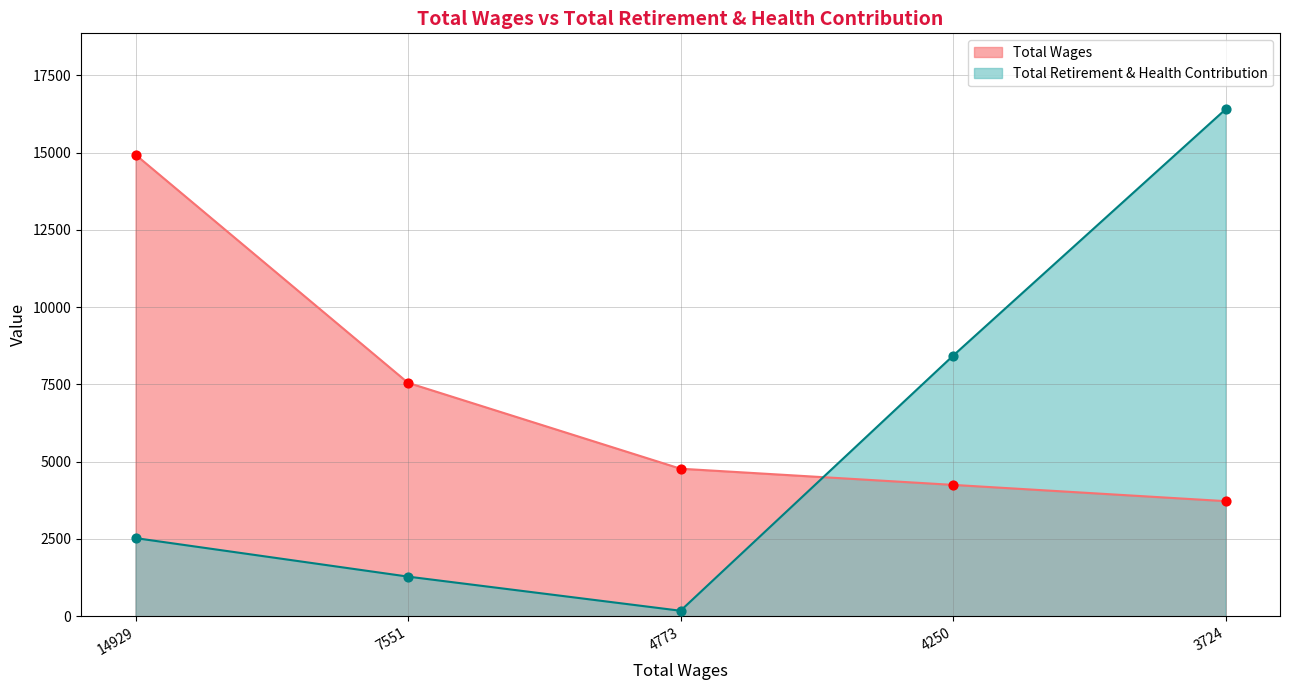

Is the value of Total Retirement & Health Contribution at 3724 greater than the value of Total Wages at 3724?

Yes